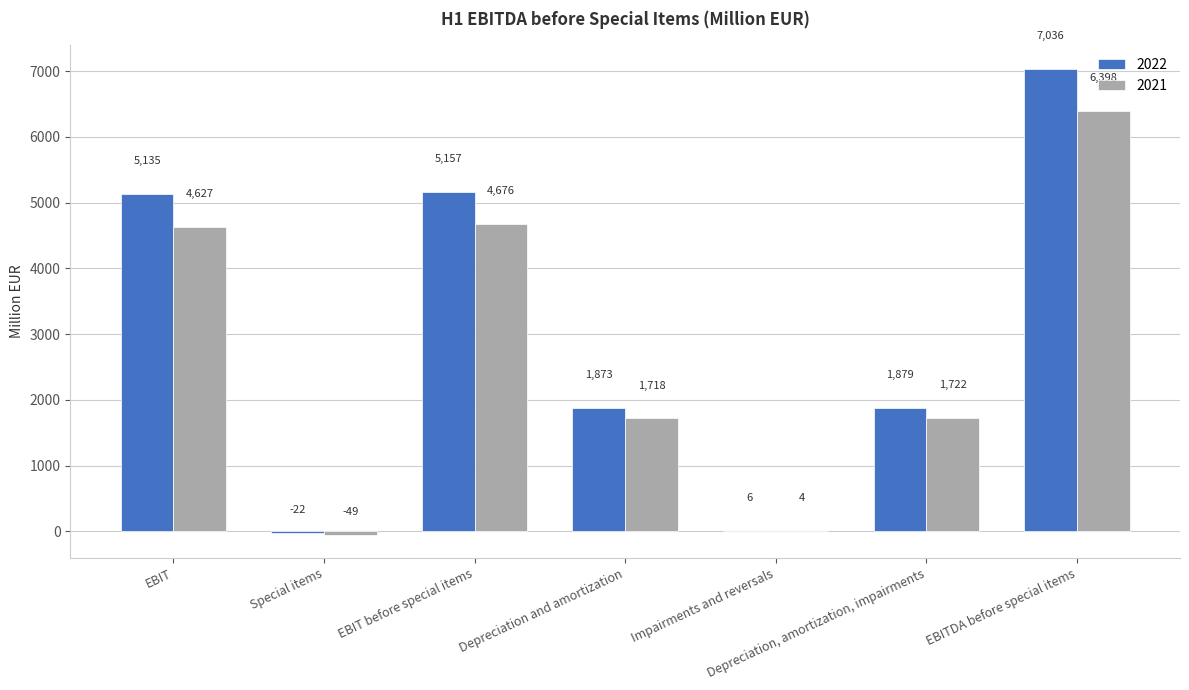

At which label does 2021 reach its peak?

EBITDA before special items